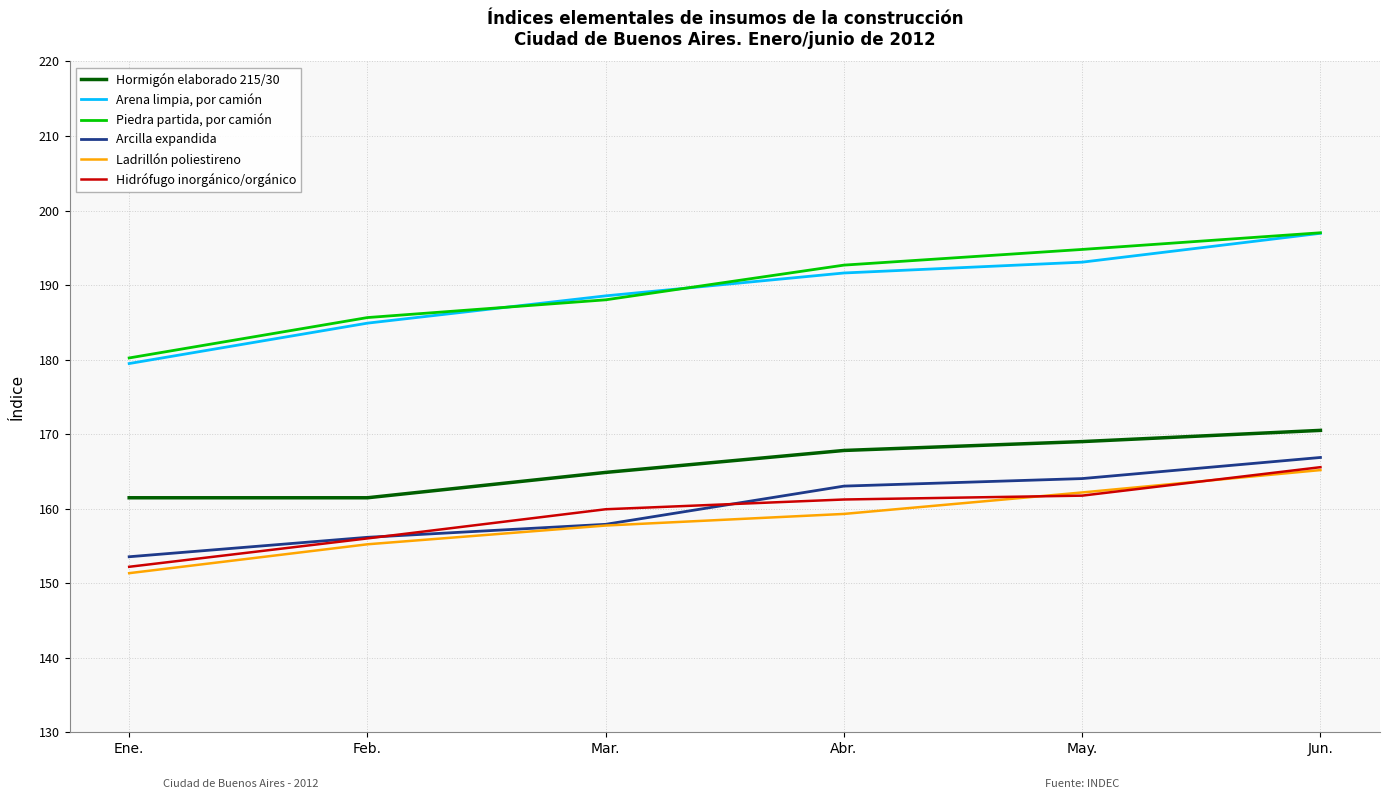

True or false: Ladrillón poliestireno and Hormigón elaborado 215/30 cross at least once.

False